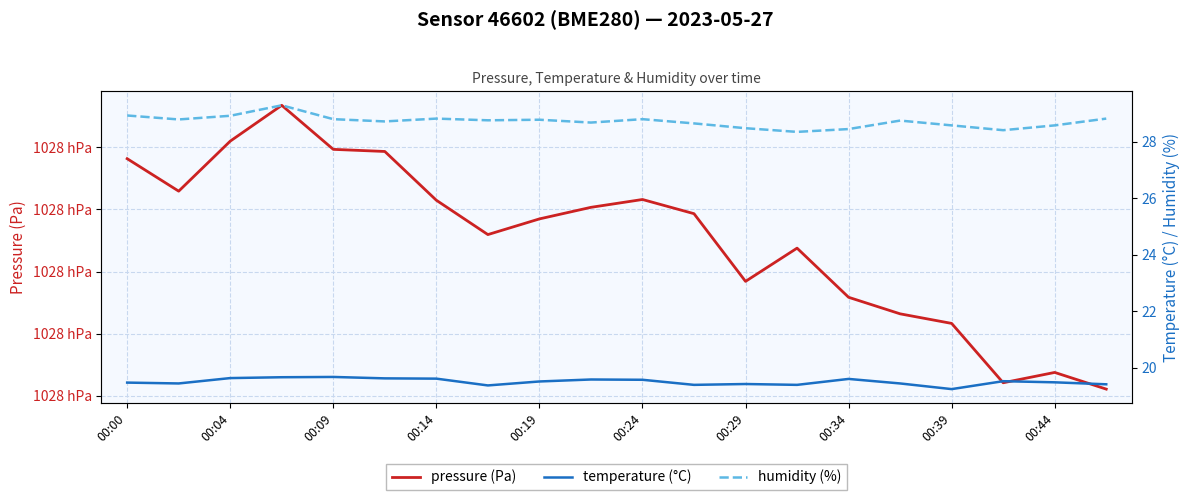

The humidity (%) series shows 8.2 at 00:39. True or false?

False